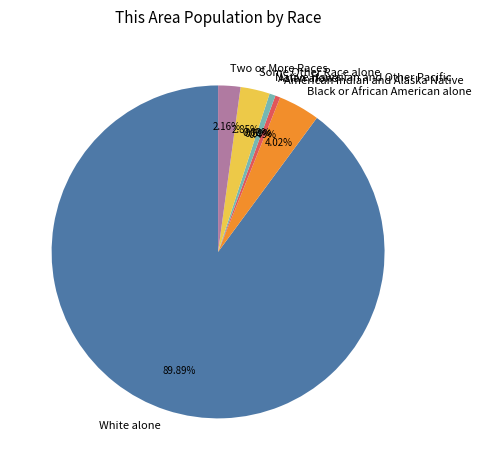

To the nearest percent, what is the combined percentage of Black or African American alone and Two or More Races?

6%